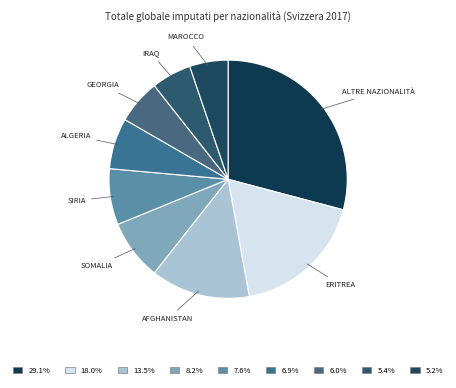

Is there a majority slice in this chart?

No